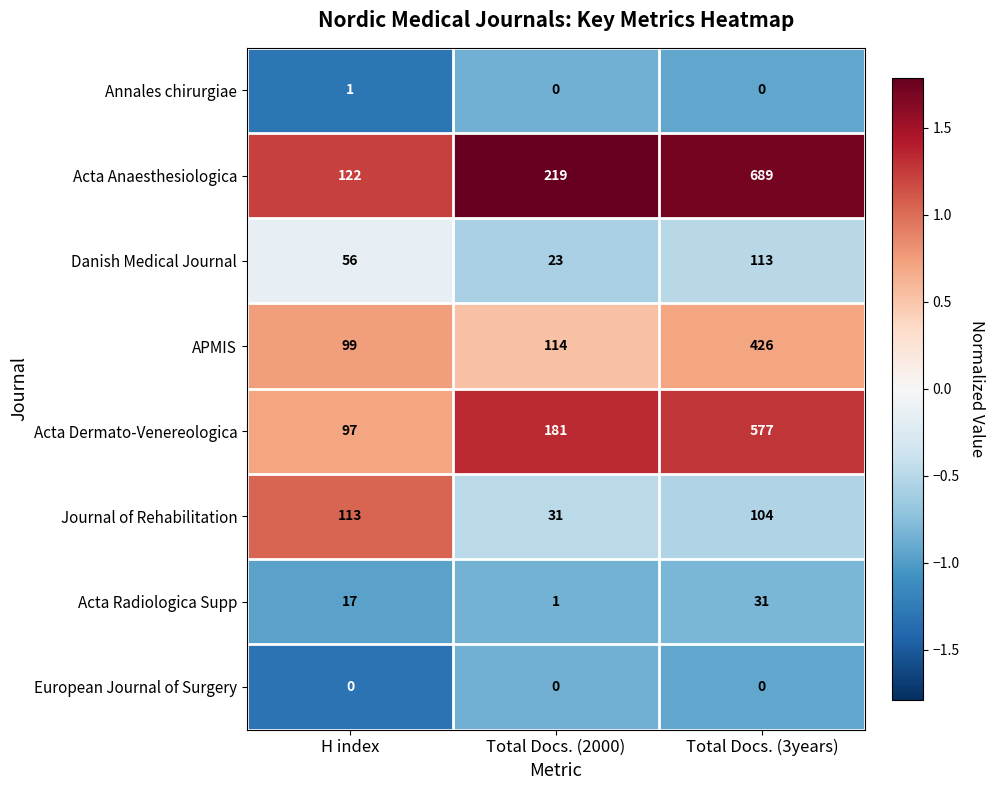

Rank the categories by Danish Medical Journal value from highest to lowest.

Total Docs. (3years), H index, Total Docs. (2000)